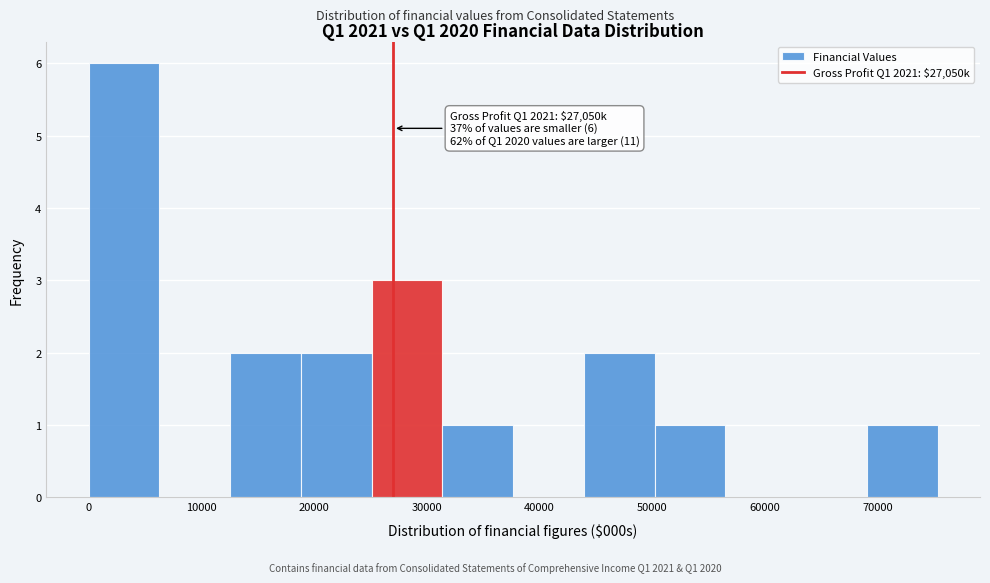

Over which range of the x-axis is the bar tallest?

0 to 6000